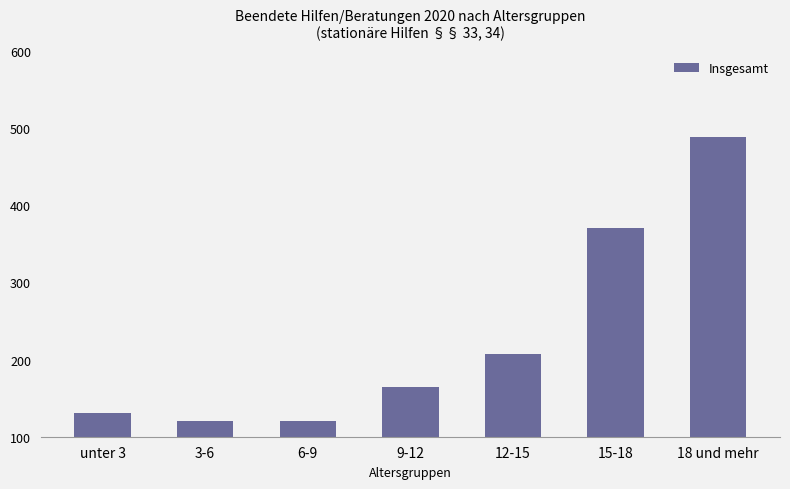

Between 15-18 and 6-9, which is larger?

15-18